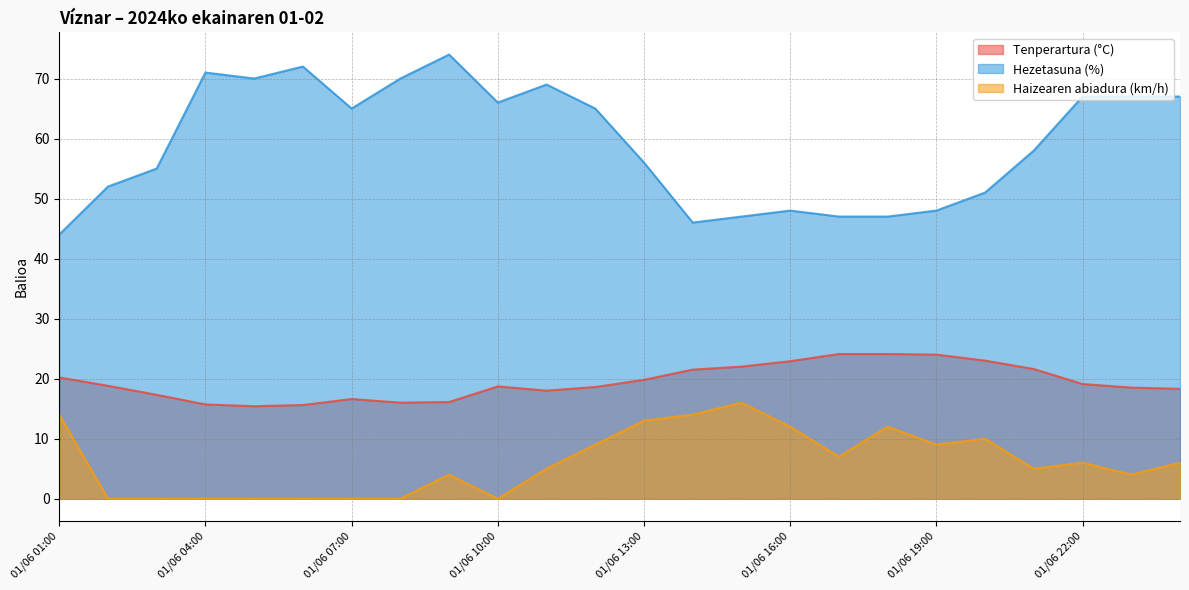

True or false: Haizearen abiadura (km/h) has more than 1 points higher than both neighbors.

True